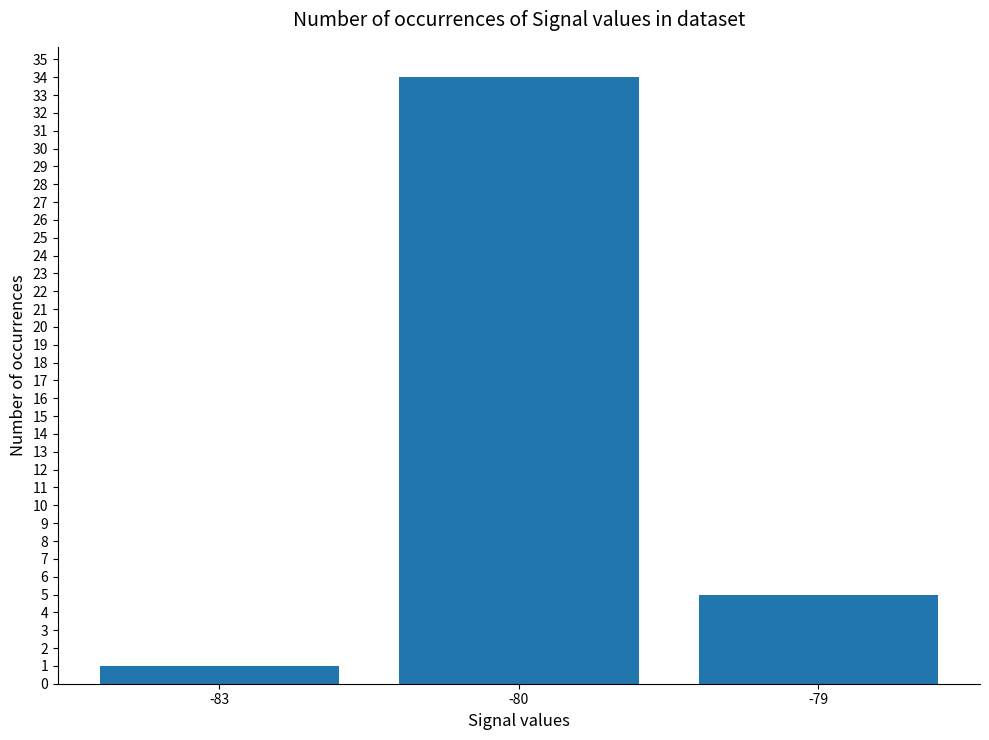

List the labels in order of value, largest first.

-80, -79, -83